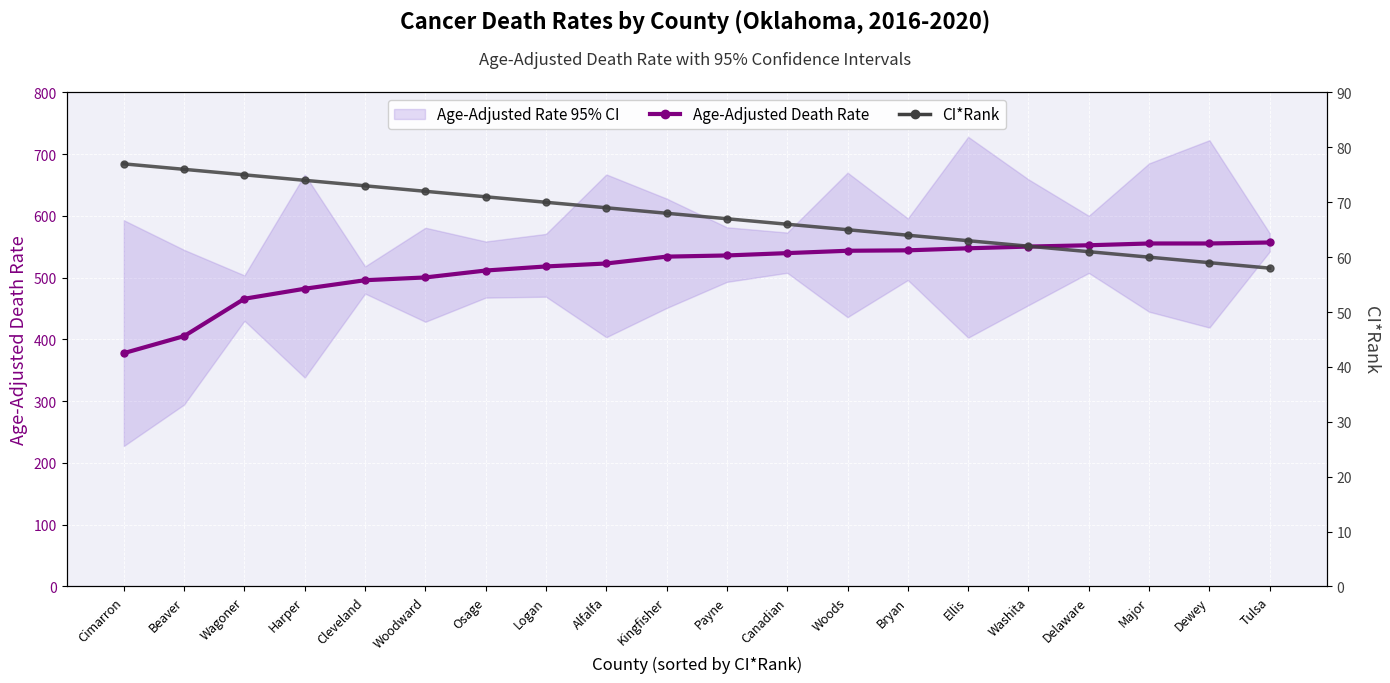

True or false: CI*Rank has a value of 60.0 at Major.

True